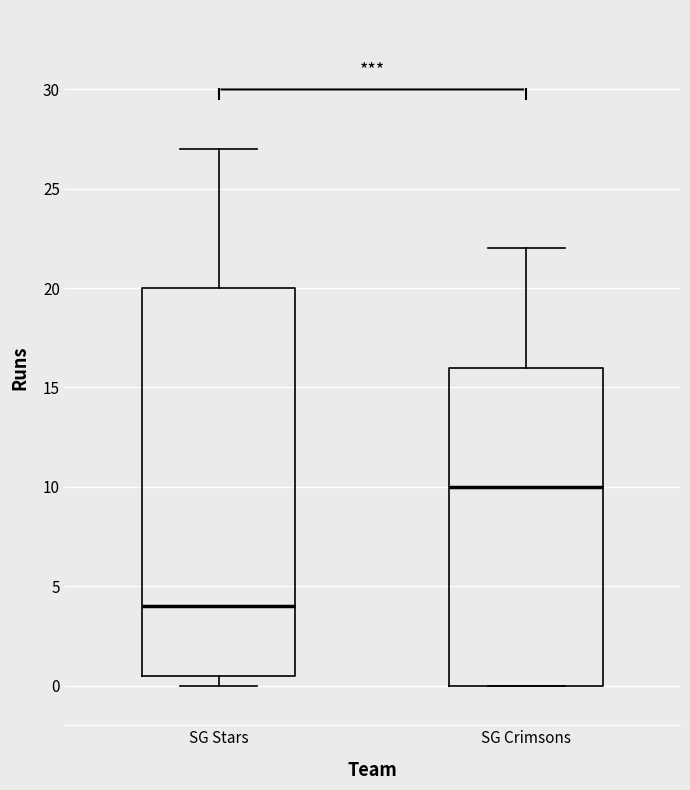

Where does the upper whisker of the box for SG Stars end on the y-axis? The values are not printed on the chart, so give them approximately, as read against the axis.

27.0